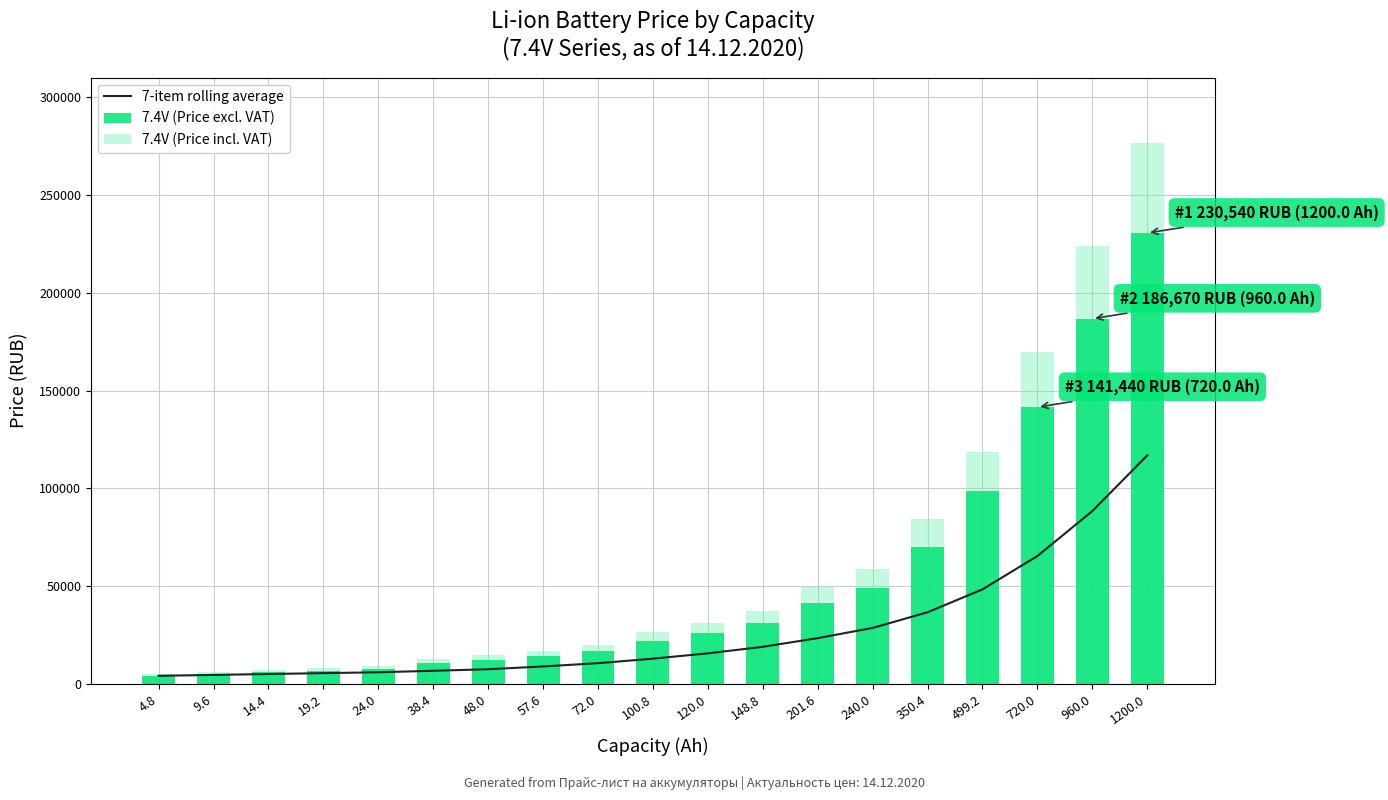

What is the difference between the maximum and minimum values in the 7.4V (Price incl. VAT) series?

271728.0